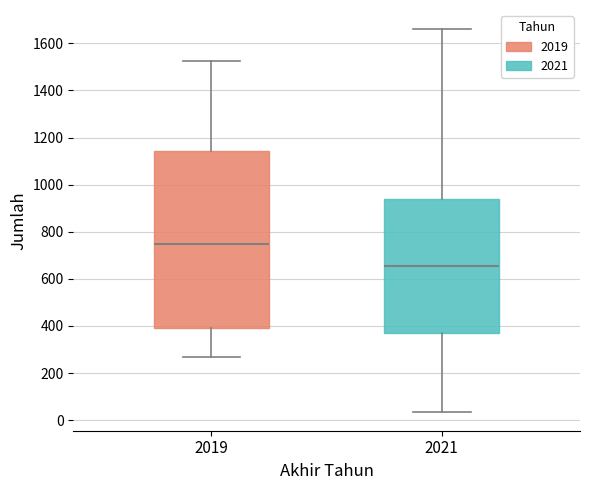

Reading left to right, read every box against the y-axis: the position of its median line, the range the box covers, and the ends of its whiskers. The values are not printed on the chart, so give them approximately, as read against the axis.

2019: median 740, box 380 to 1140, whiskers 260 to 1520
2021: median 660, box 360 to 940, whiskers 40 to 1660